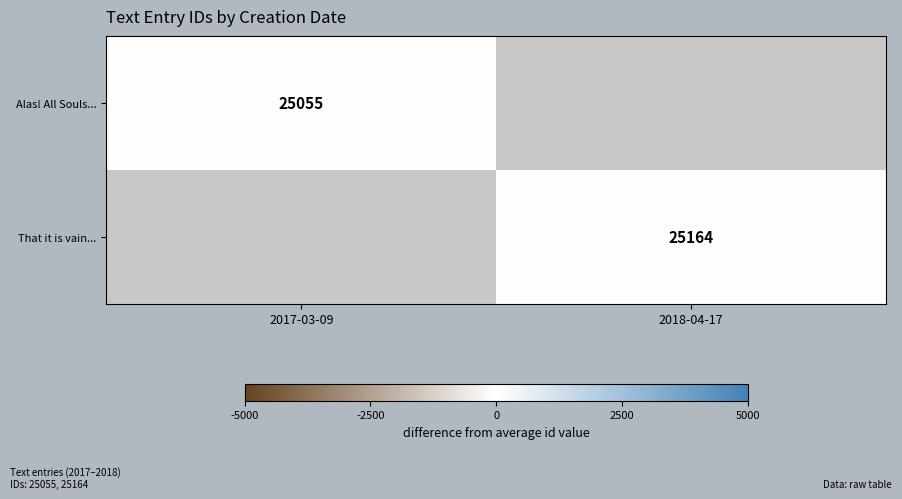

True or false: That it is vain... has a value of 37128.1 at 2018-04-17.

False